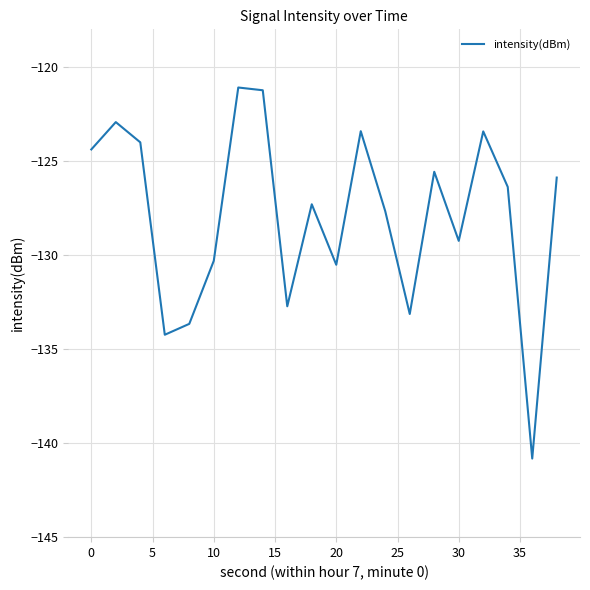

How many lines are shown in the chart?

1